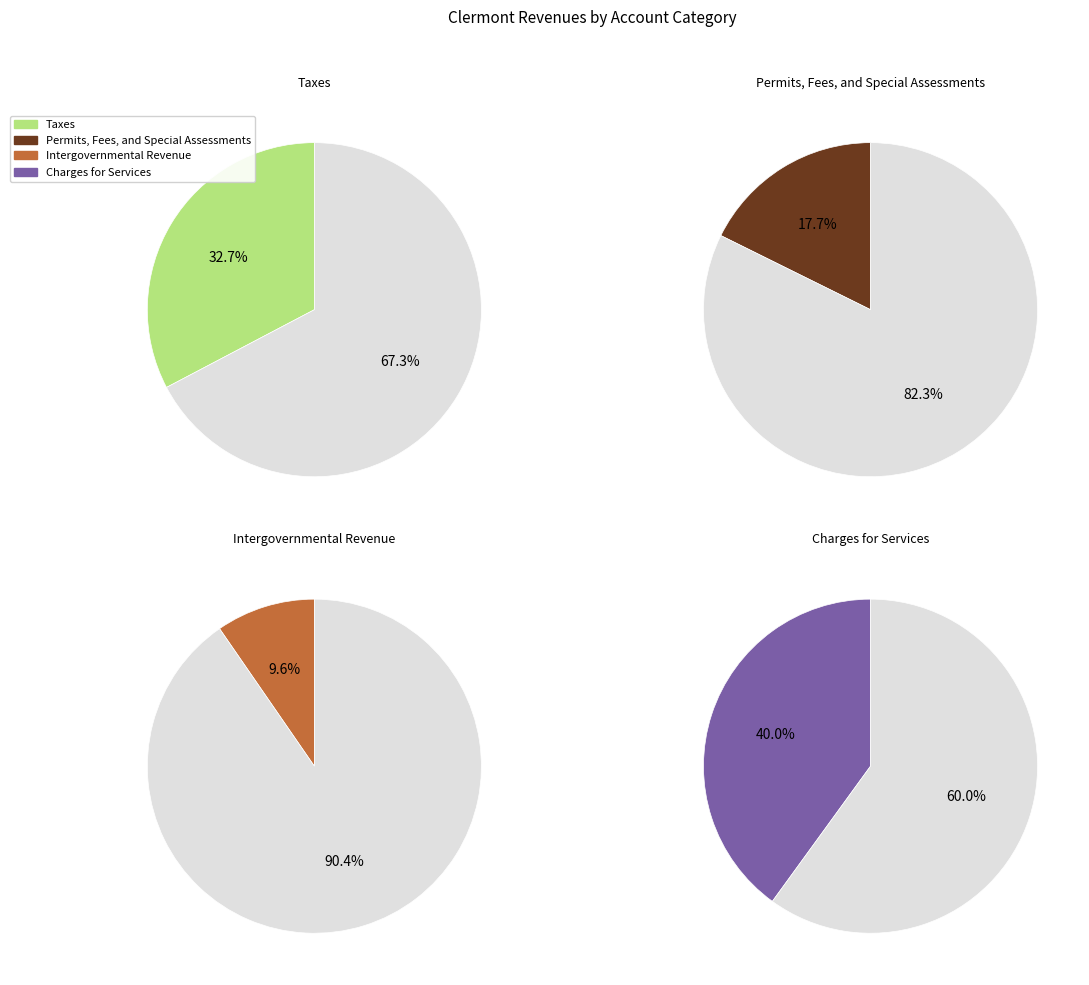

Count the number of slices in the pie.

4